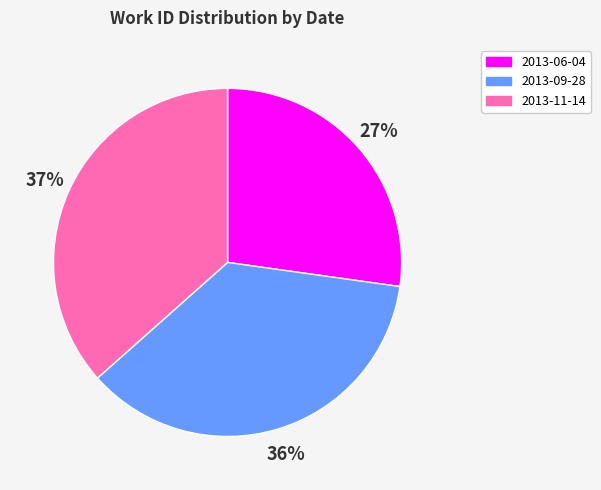

What is the ratio of the value at 2013-09-28 to the value at 2013-06-04?

1.3